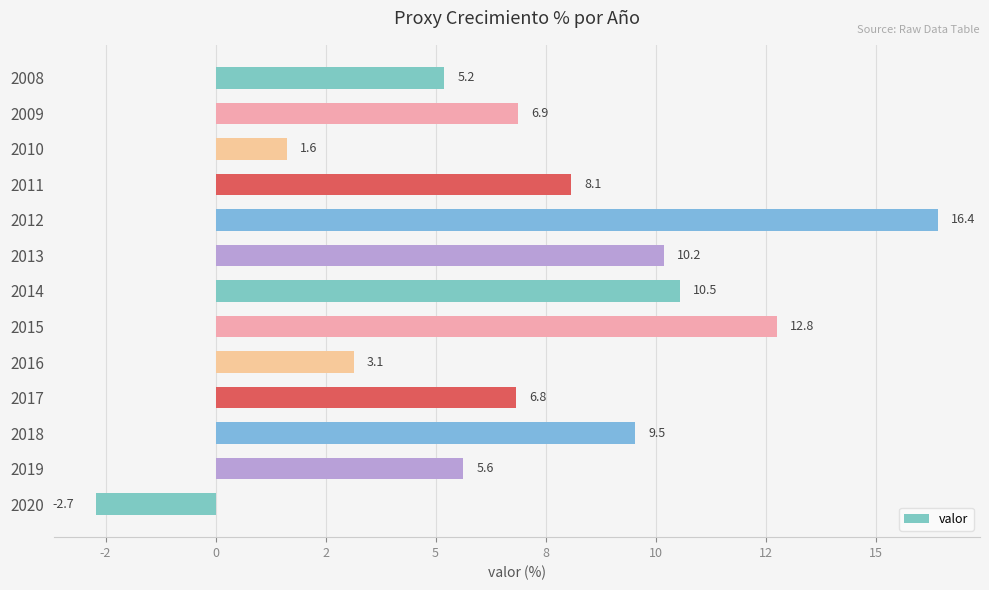

How many data points are less than 6?

5